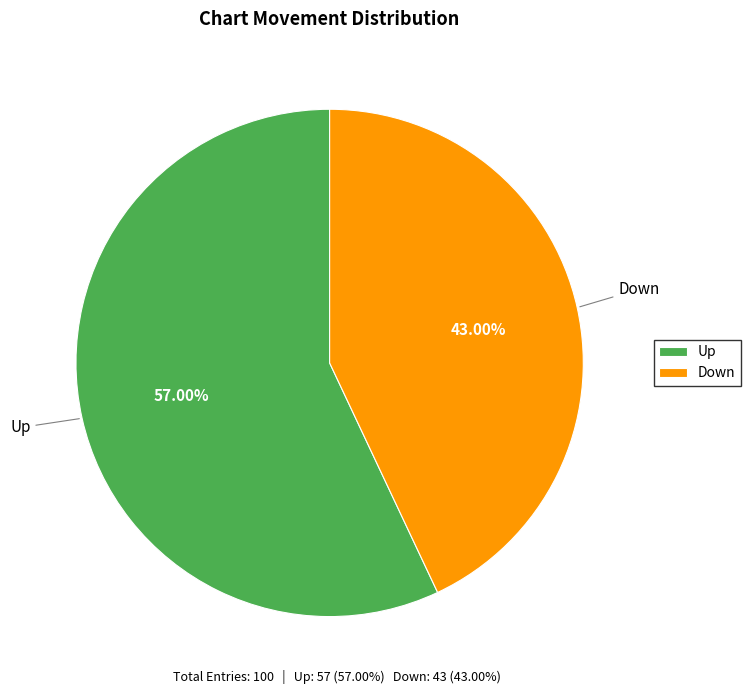

Do Up and Down together represent more than half of the pie?

Yes